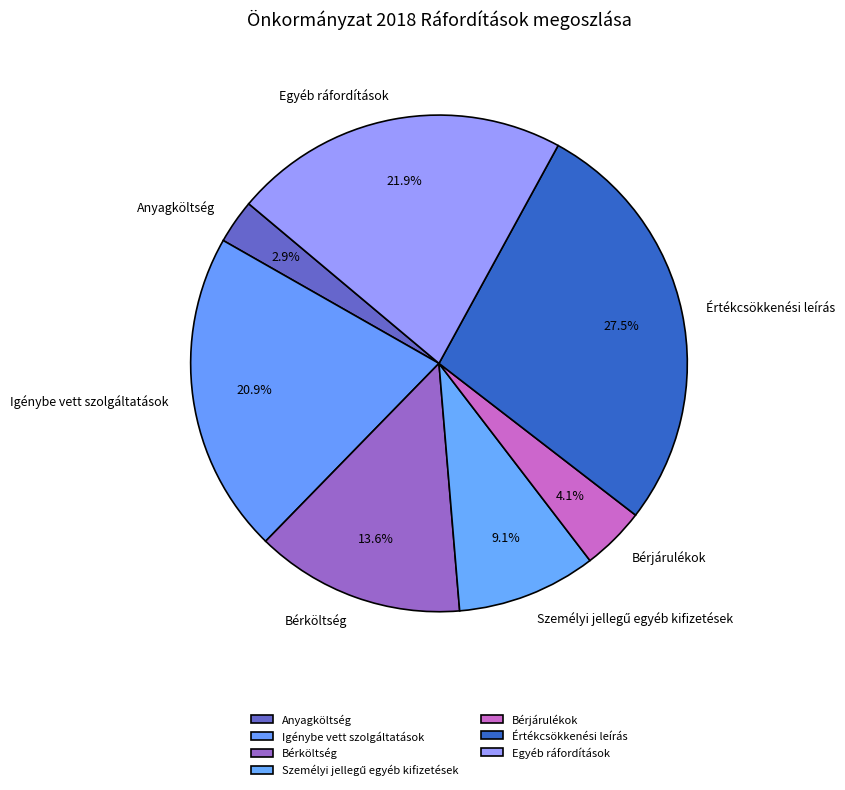

Do Bérköltség and Igénybe vett szolgáltatások together represent more than half of the pie?

No